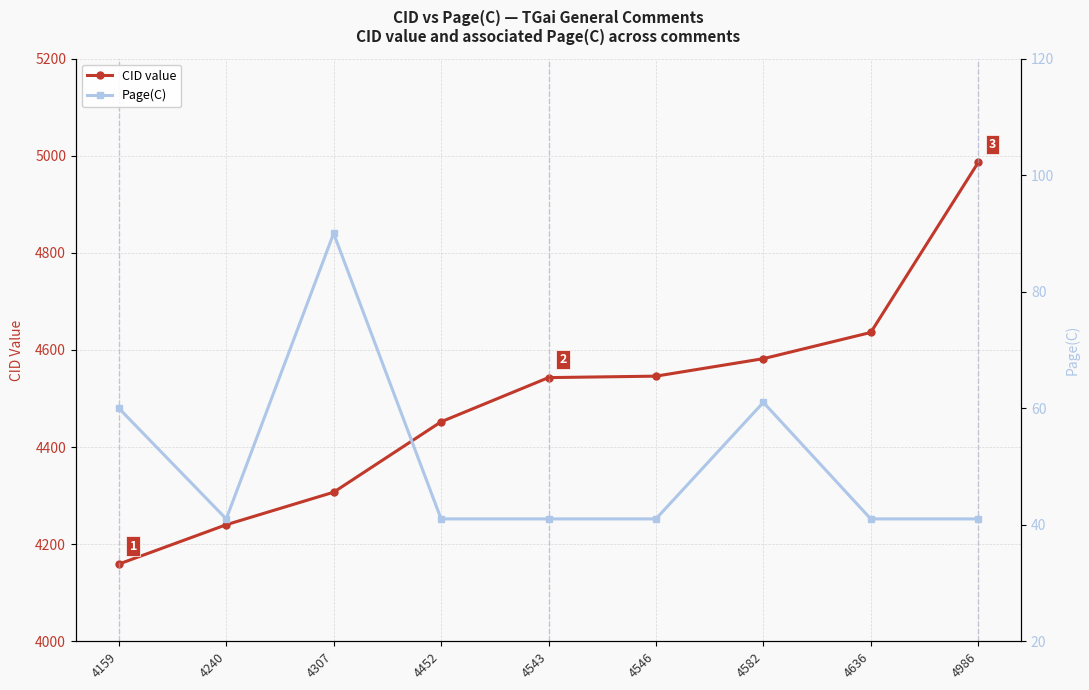

Reading left to right, what are all the values shown in this chart?

CID value: 4159	4240	4307	4452	4543	4546	4582	4636	4986
Page(C): 60	41	90	41	41	41	61	41	41